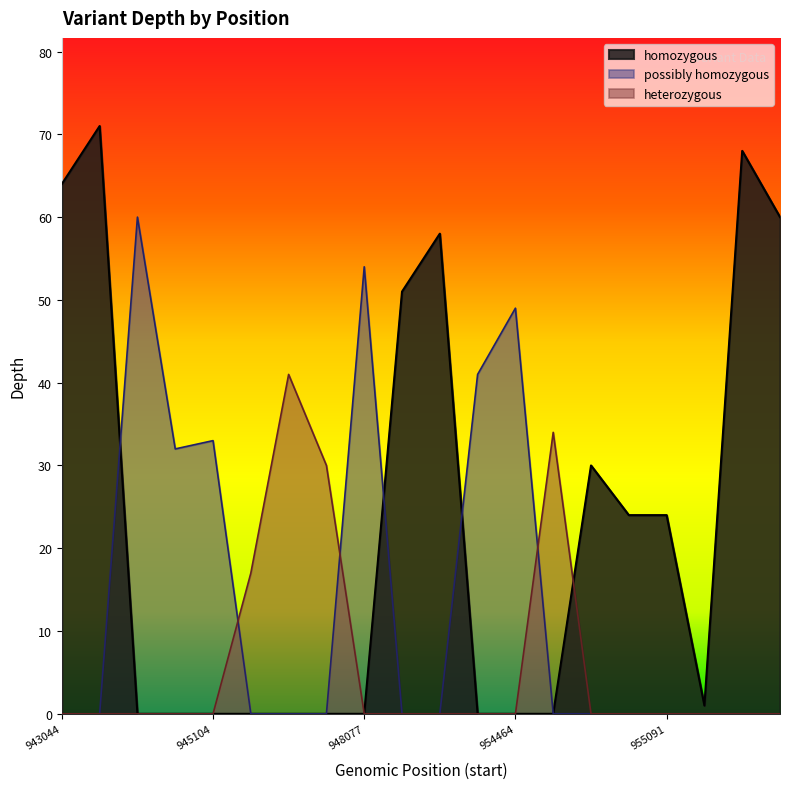

What is the average value of the homozygous series?

23